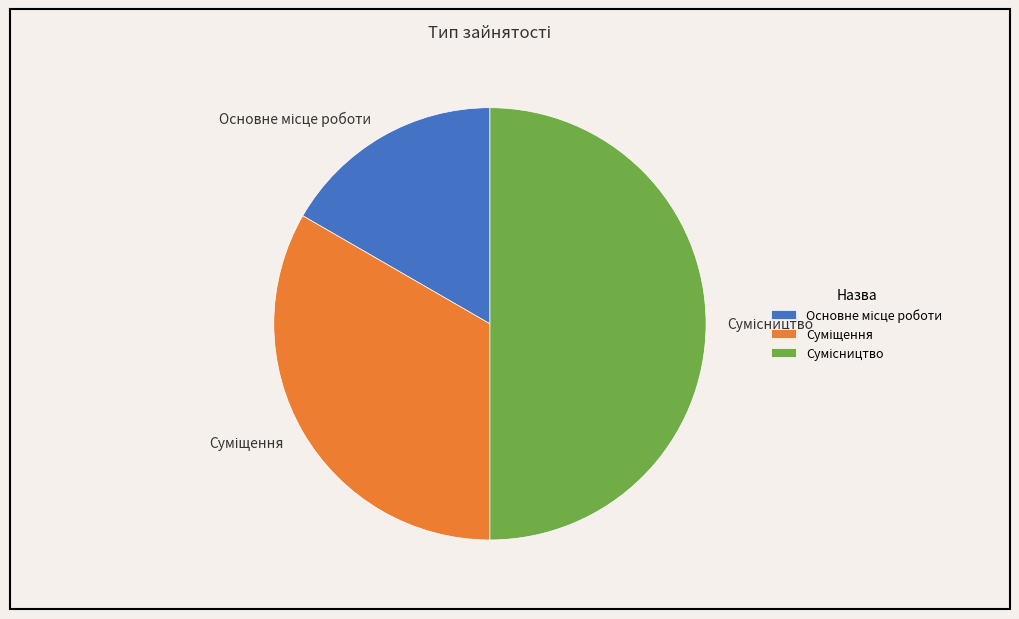

Between Суміщення and Сумісництво, which is larger?

Сумісництво